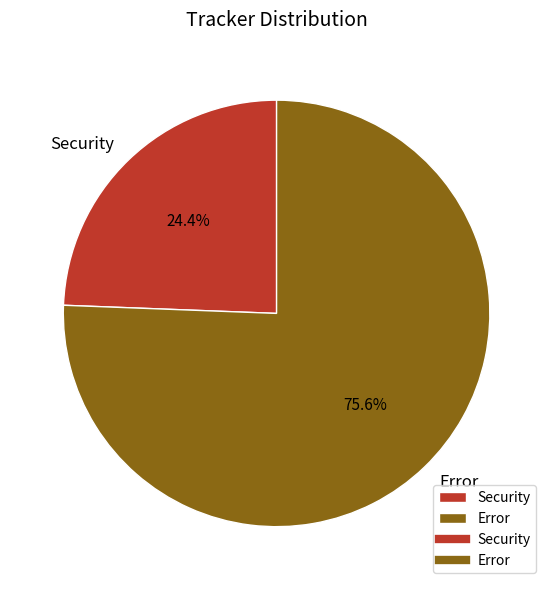

Do Security and Error together represent more than half of the pie?

Yes